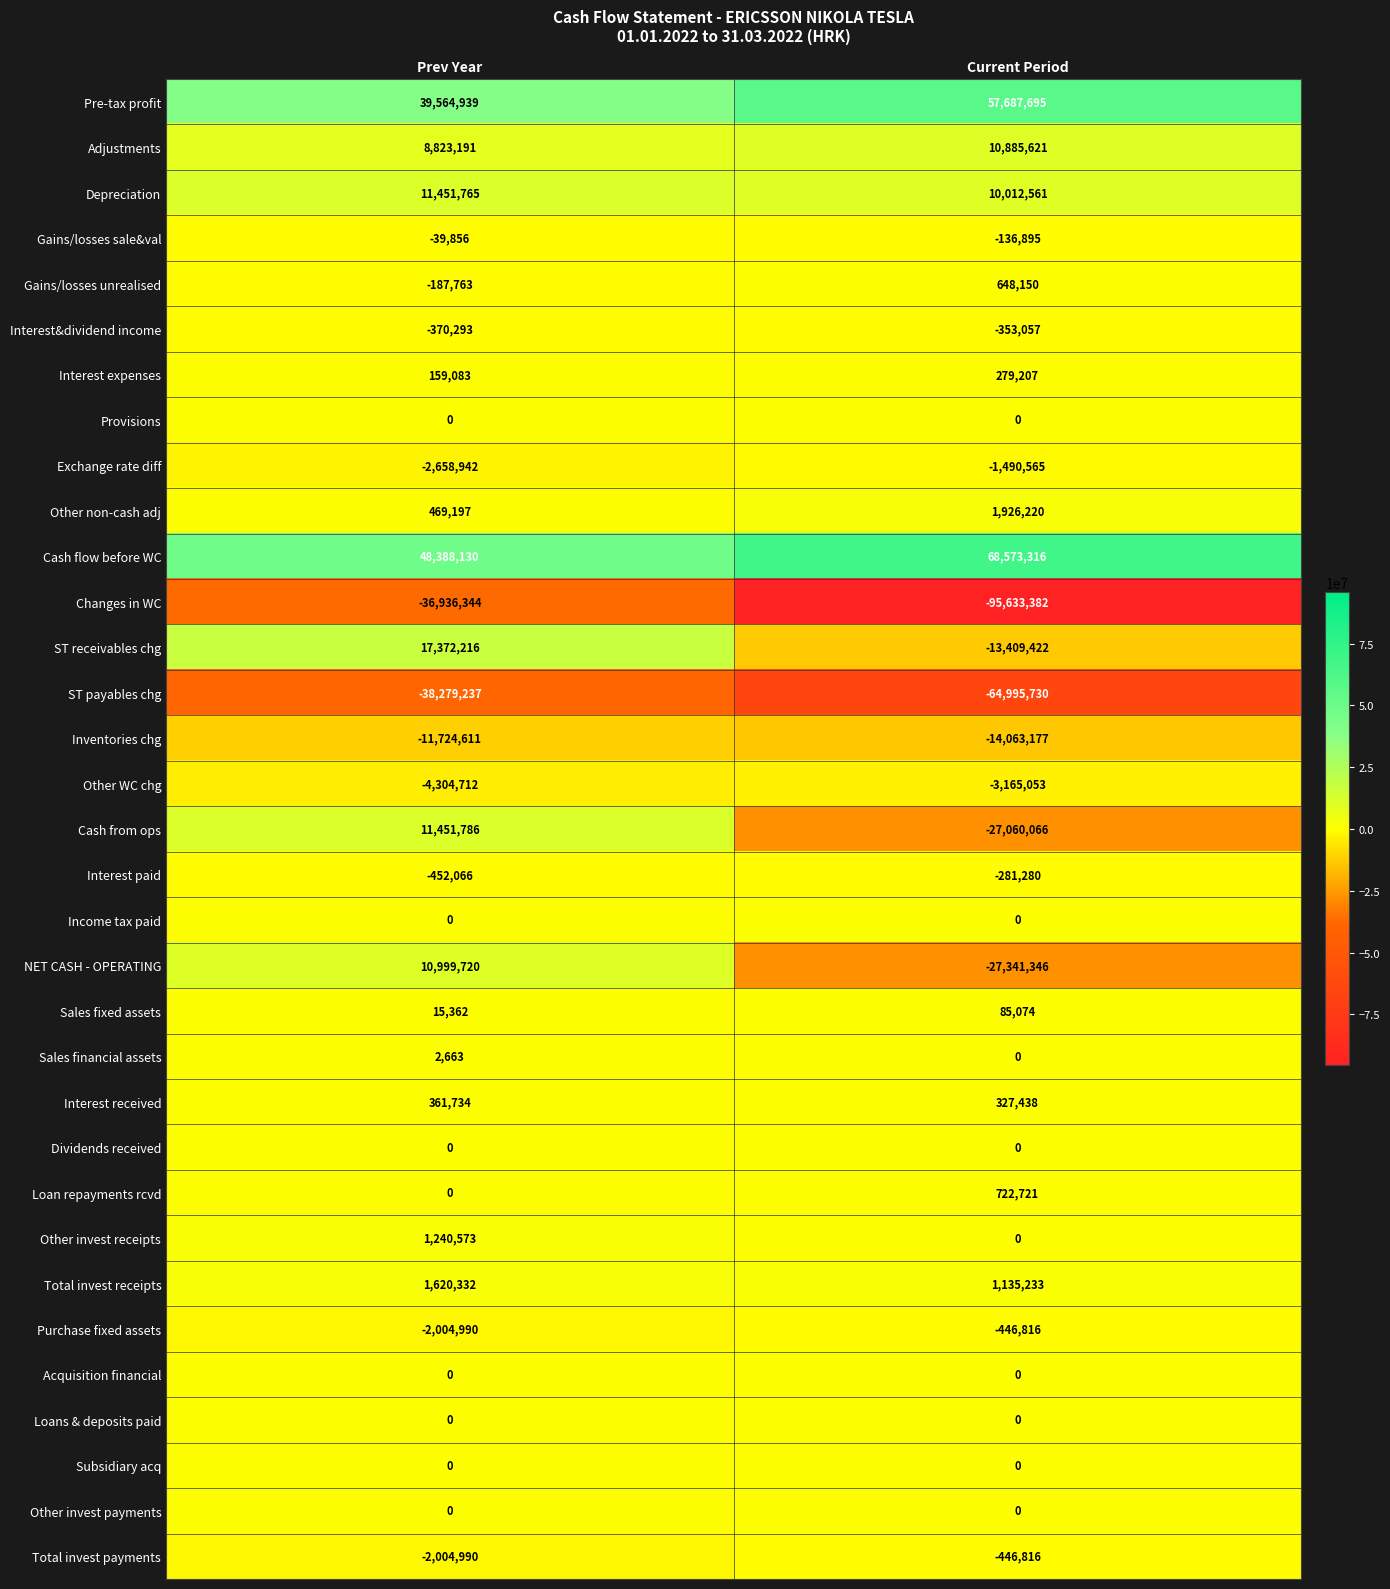

What is the minimum value shown in the chart?

-95633382